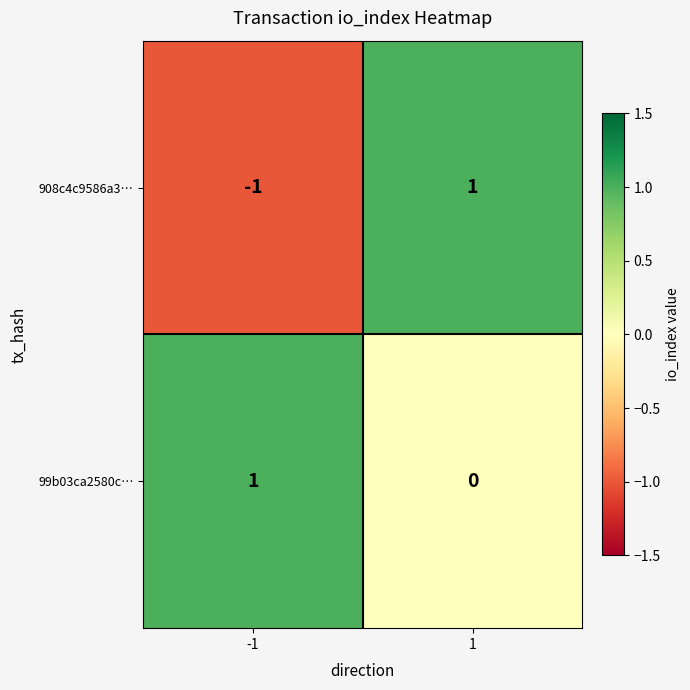

Which series has the largest total across all categories?

99b03ca2580c…